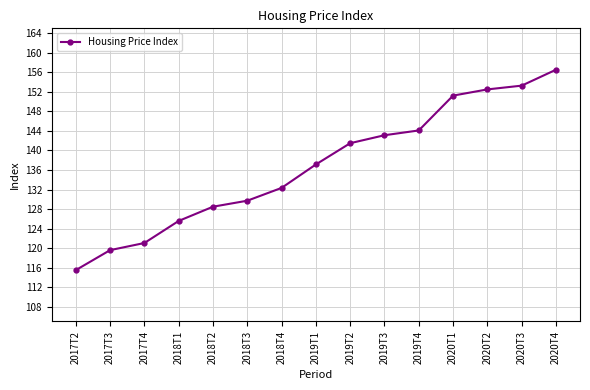

What is the average value?

136.8